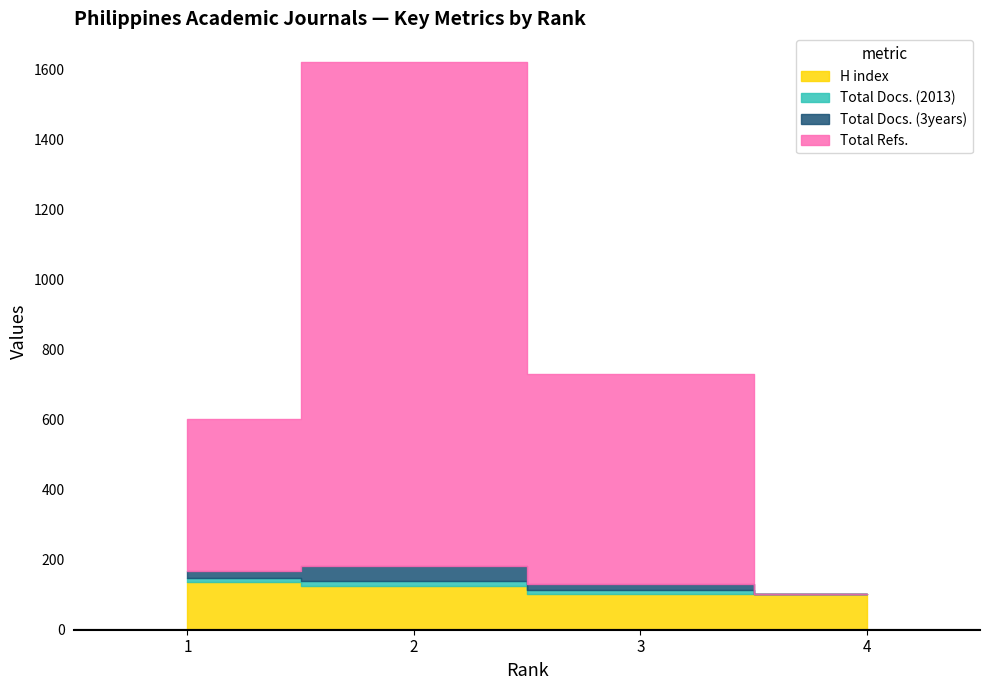

What is the value of the Total Docs. (2013) point at the 2nd from the left?

14